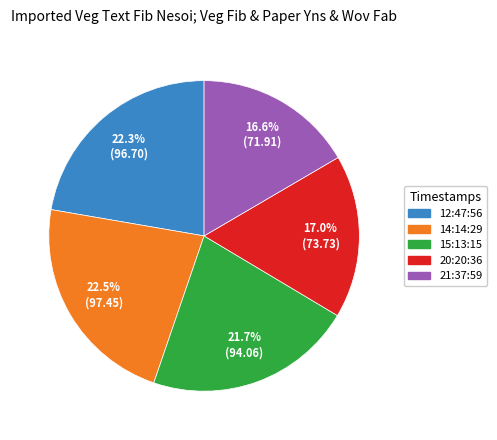

What is the total percentage of 15:13:15 and 20:20:36?

38.7%